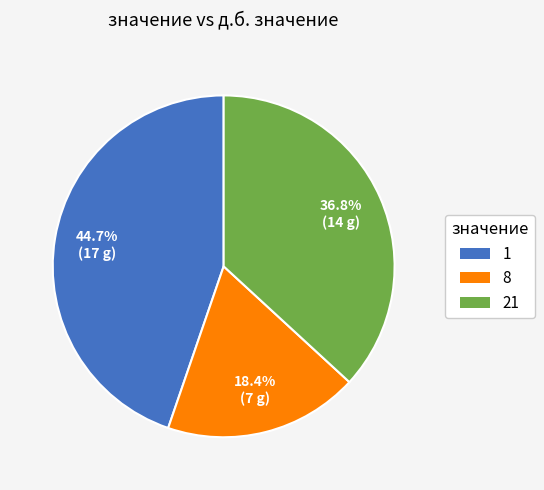

Approximately how many times larger is the value at 8 compared to 21?

0.5